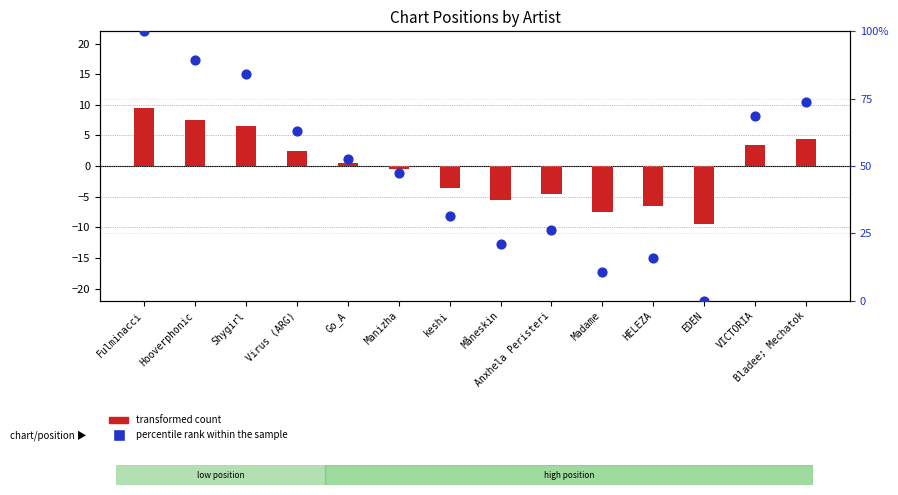

What are all the series names shown in the legend?

transformed count, percentile rank within the sample